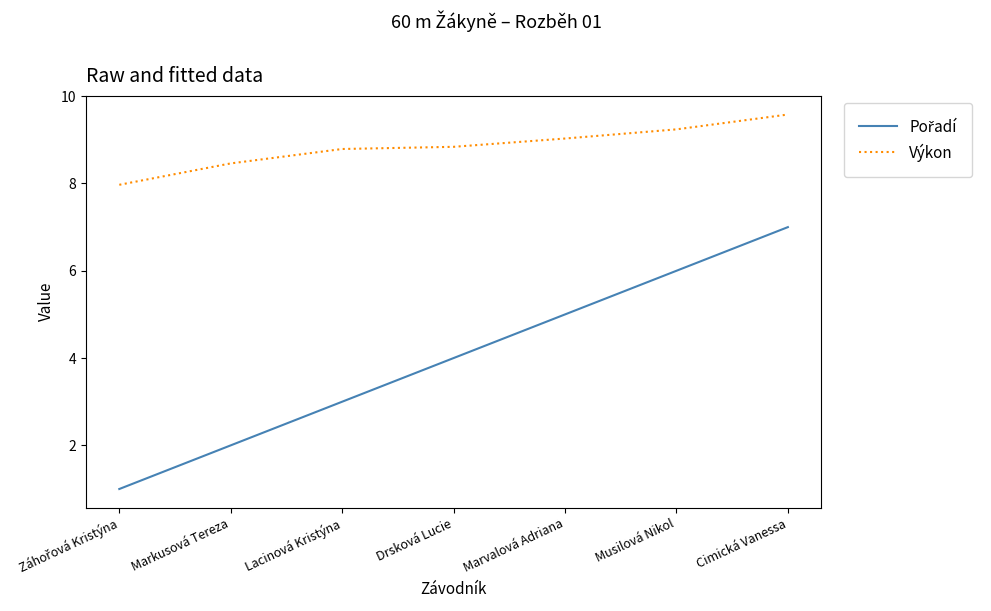

Which series has the largest total across all categories?

Výkon